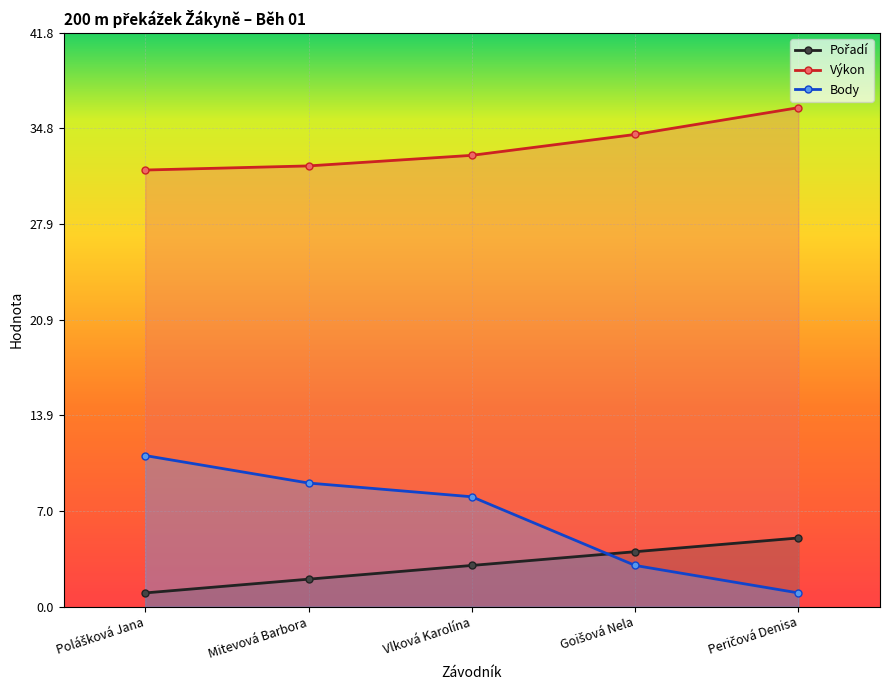

Is it true that Body equals 12.8 at Mitevová Barbora?

False